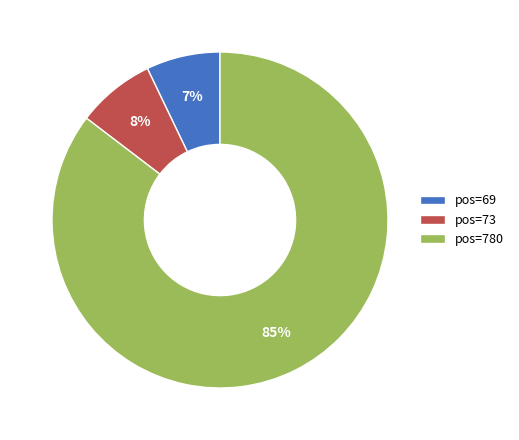

Do pos=73 and pos=69 together represent more than half of the pie?

No